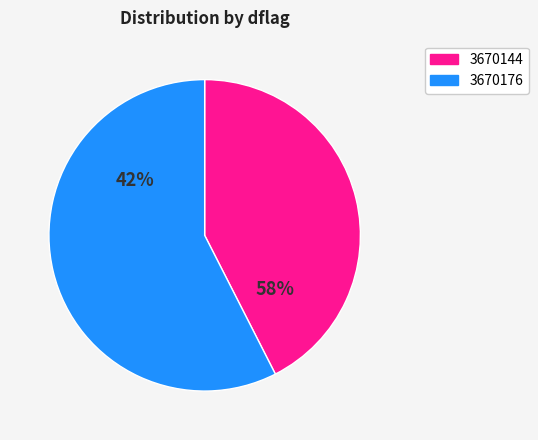

True or false: 3670144 accounts for 42% of the total.

False